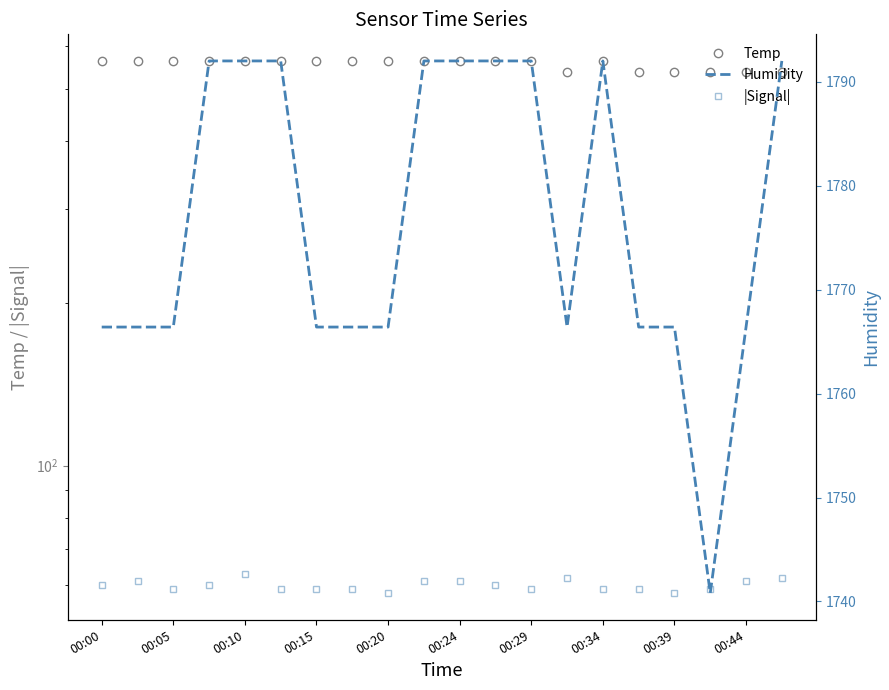

Which series changed the most between 00:15 and 00:29?

Humidity